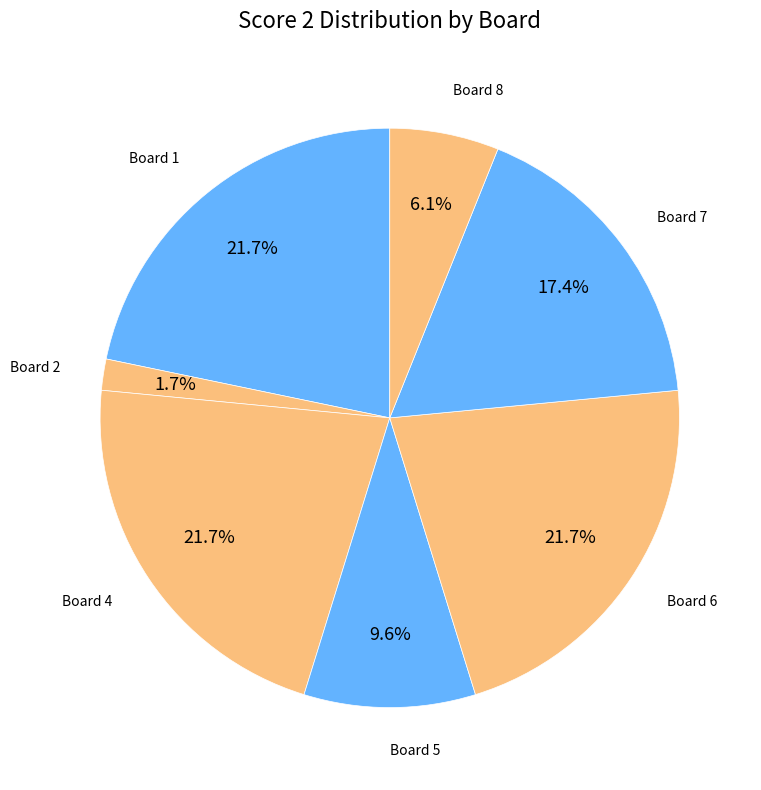

Is there a majority slice in this chart?

No